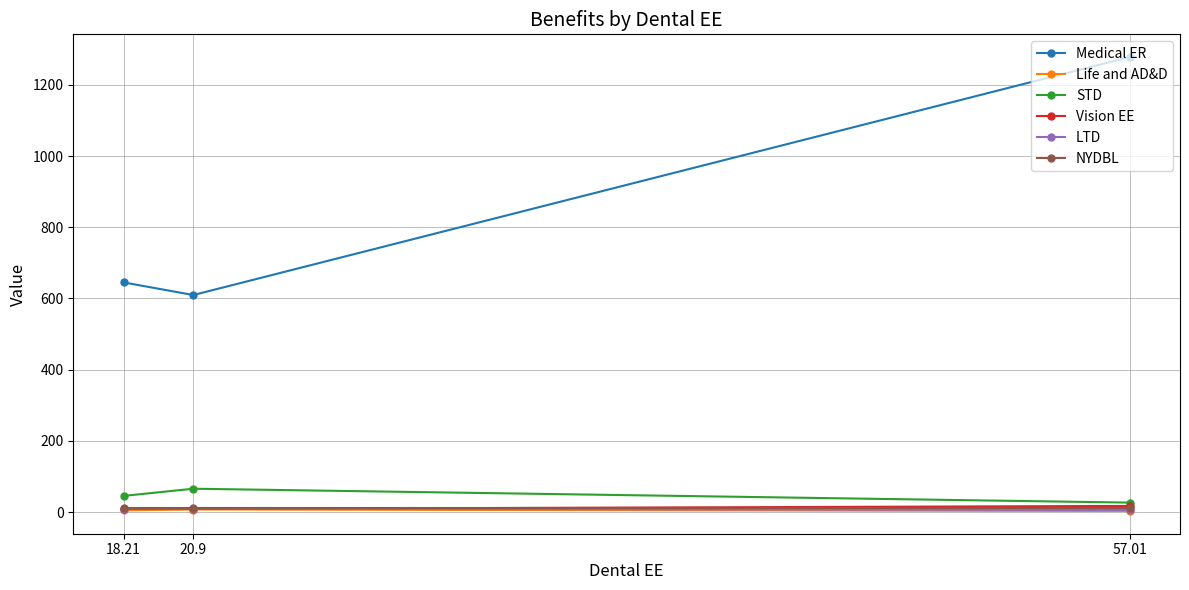

Which series has the largest range (max minus min)?

Medical ER